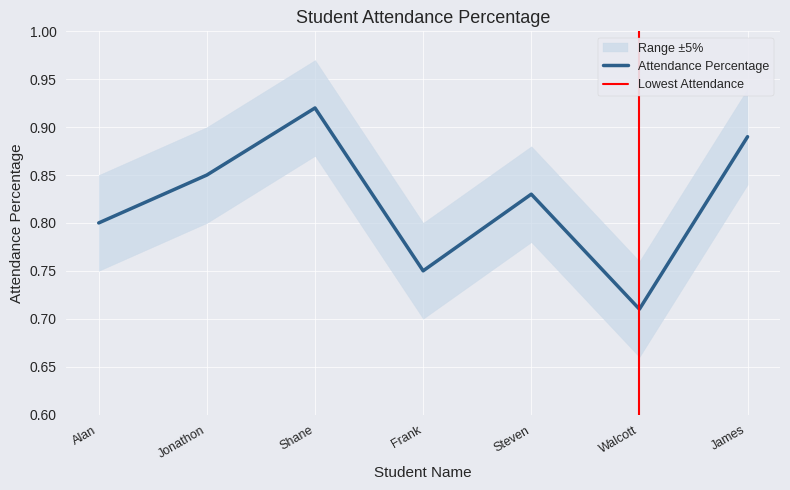

The chart shows a value of 1.4 at Jonathon. True or false?

False